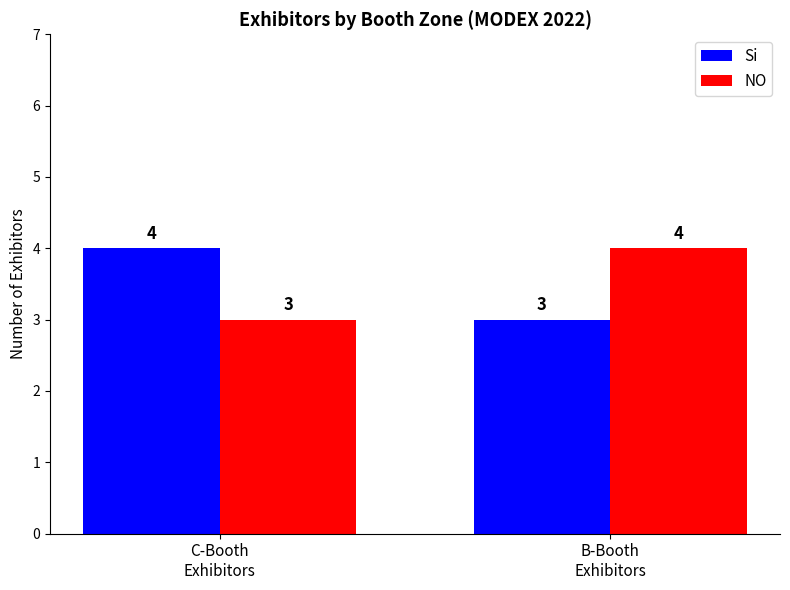

What is the sum of all NO values?

7